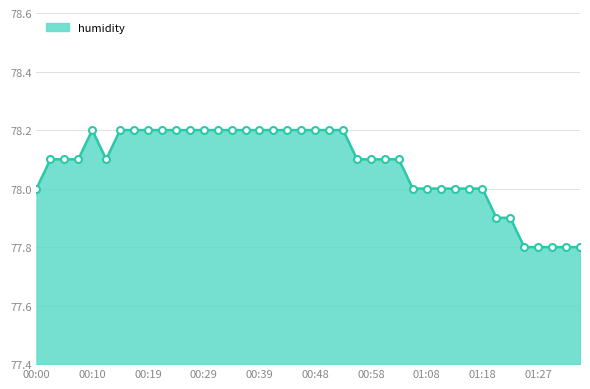

What is the value of the 7th point from the left?

78.2